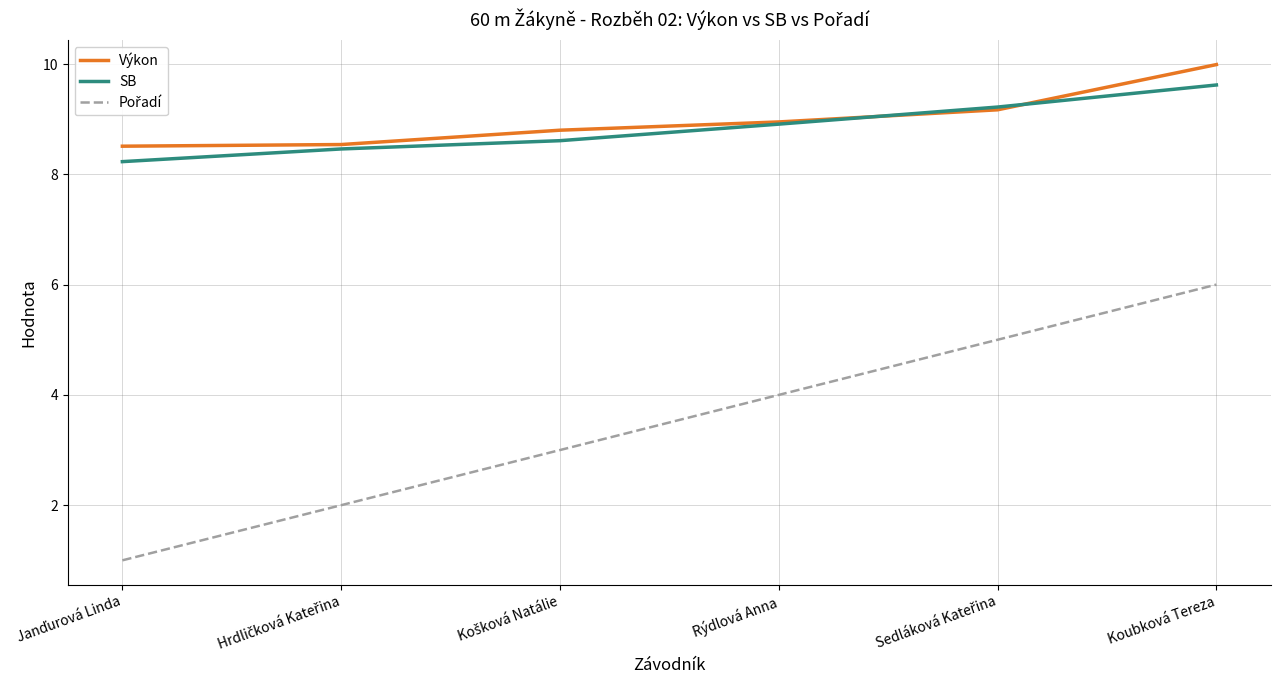

What is the minimum value for SB?

8.2